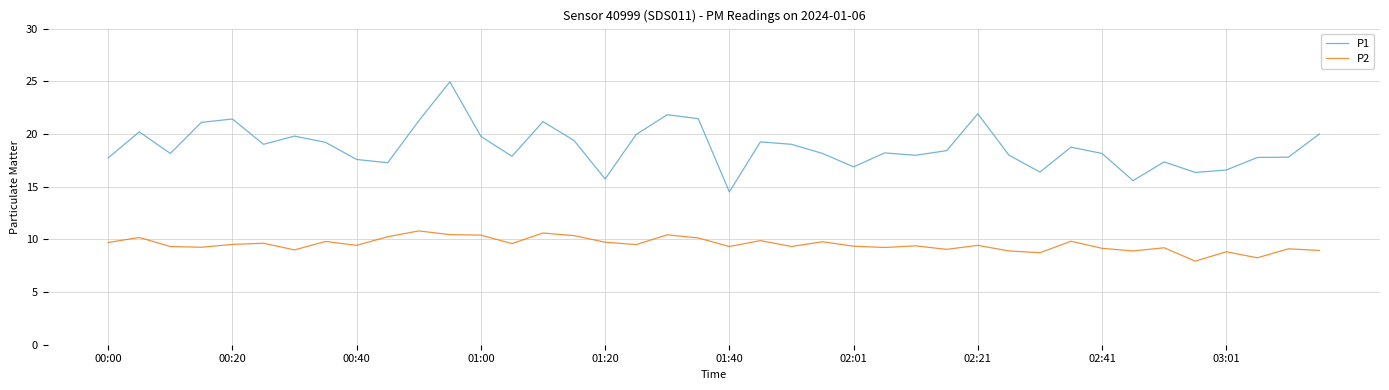

List the series in order of their peak value, highest first.

P1, P2